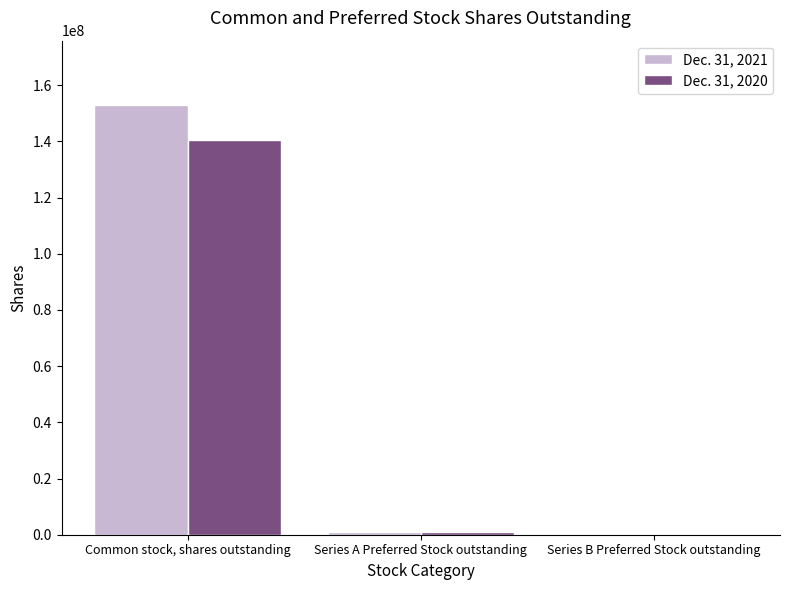

Reading left to right, extract all data points from this chart.

Dec. 31, 2021: Common stock, shares outstanding=152899640	Series A Preferred Stock outstanding=1000000	Series B Preferred Stock outstanding=0
Dec. 31, 2020: Common stock, shares outstanding=140397289	Series A Preferred Stock outstanding=1000000	Series B Preferred Stock outstanding=0